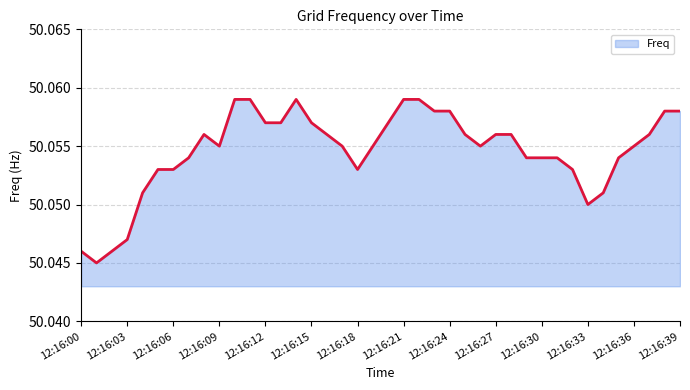

True or false: the data has more than 2 interior local peaks.

False